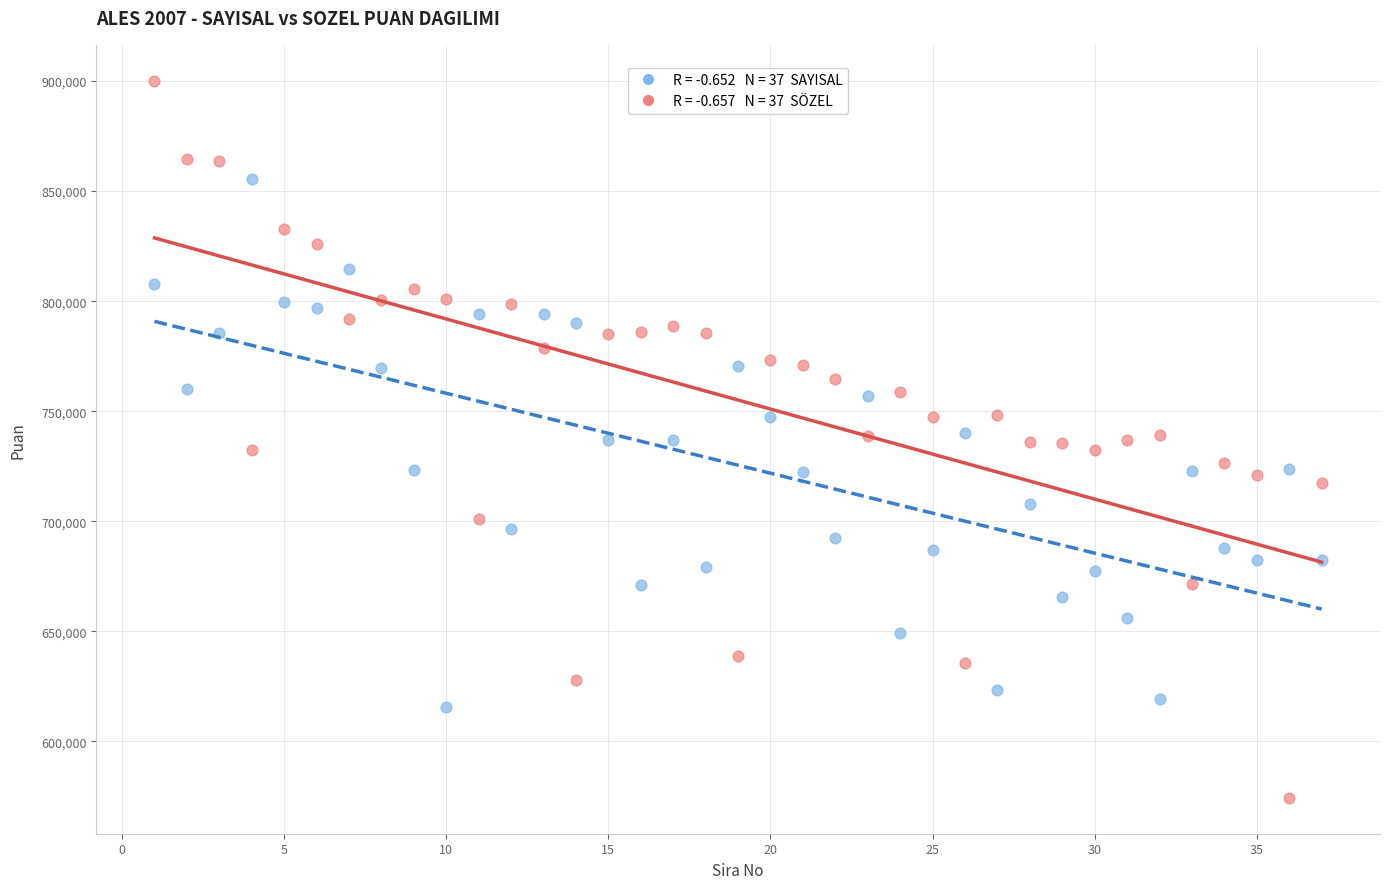

Across all data points, what is the range of X values (max minus min)?

36